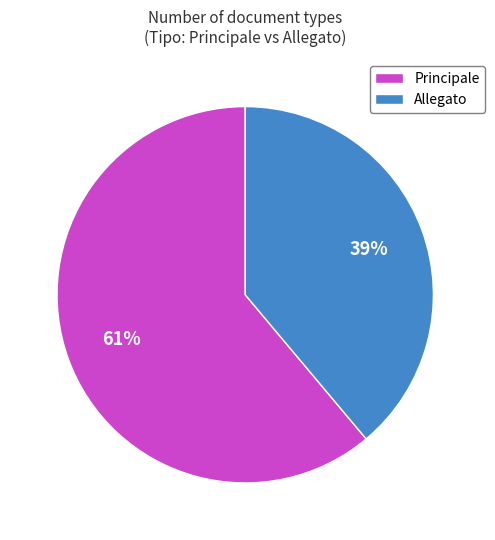

To the nearest percent, what percentage of the pie is Allegato?

39%